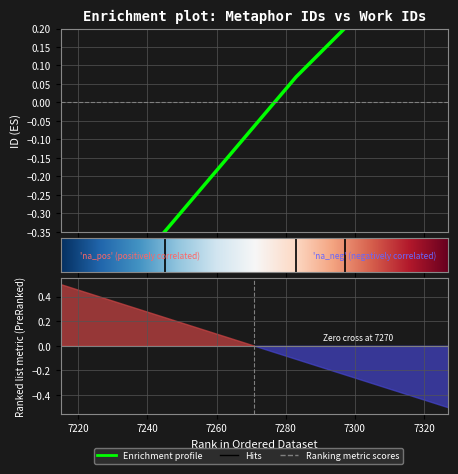

Between 7283 and 7245, which is larger?

7283